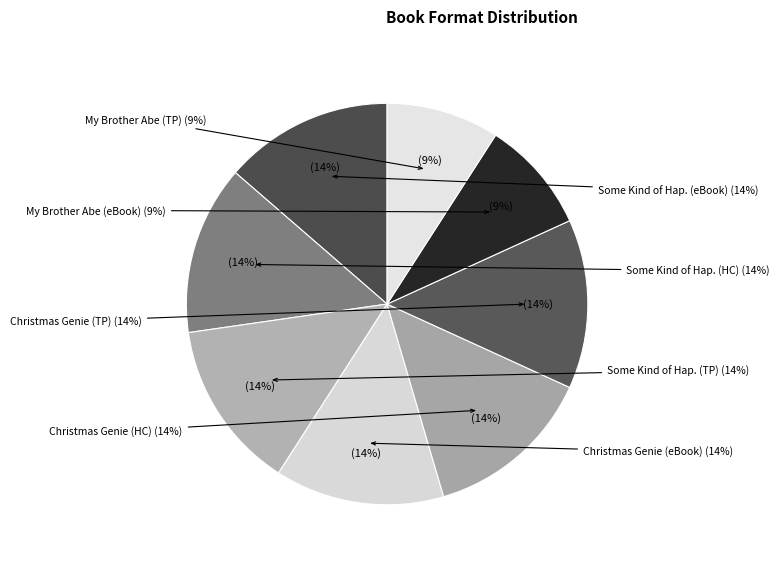

How many slices are in this pie chart?

8